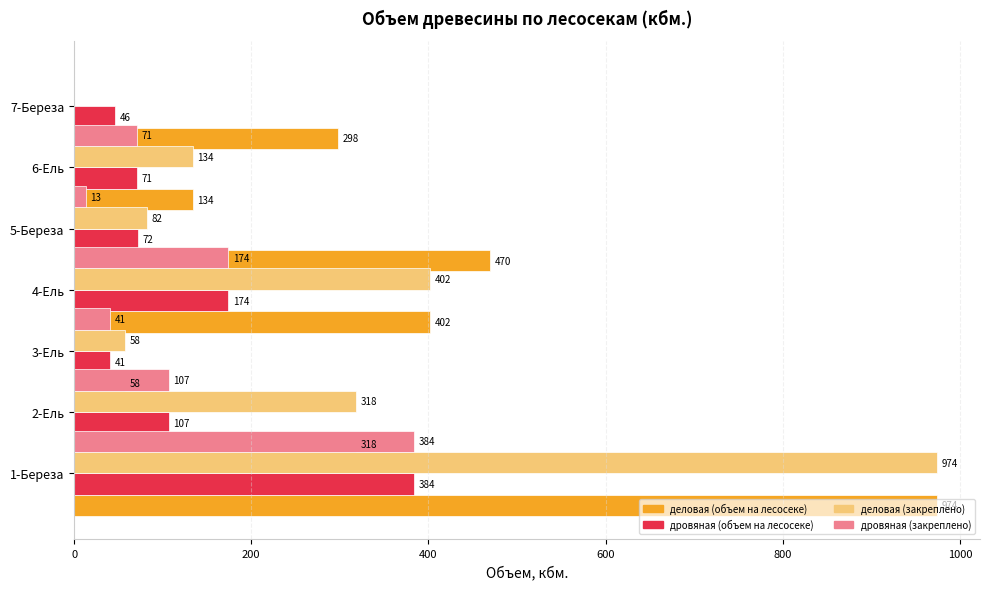

What are all the series names shown in the legend?

деловая (объем на лесосеке), дровяная (объем на лесосеке), деловая (закреплено), дровяная (закреплено)